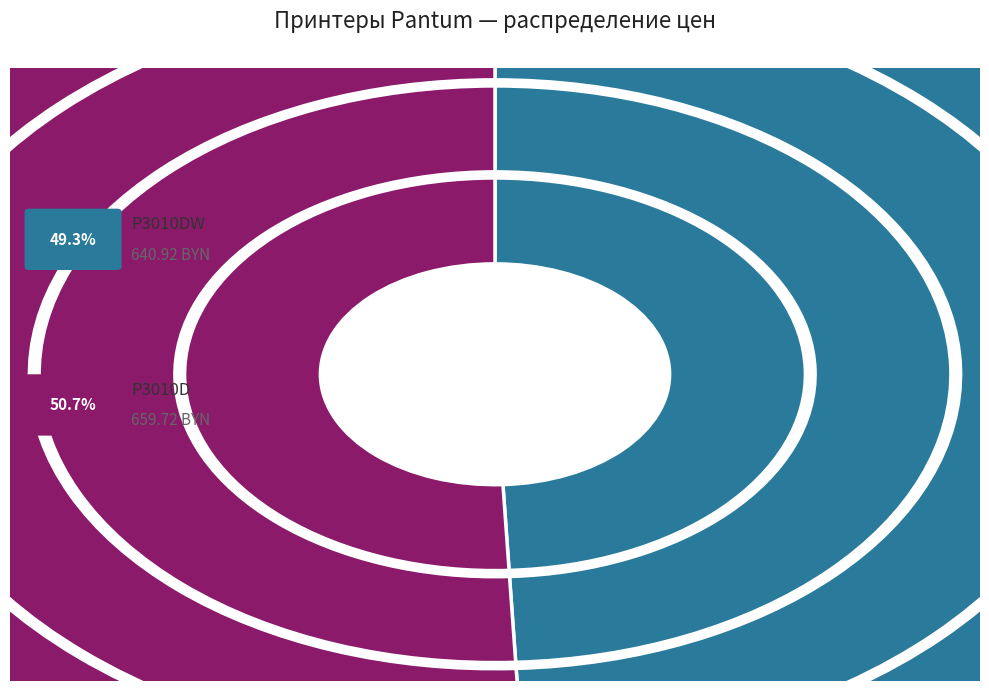

What percentage is NOT represented by P3010DW?

50.7%